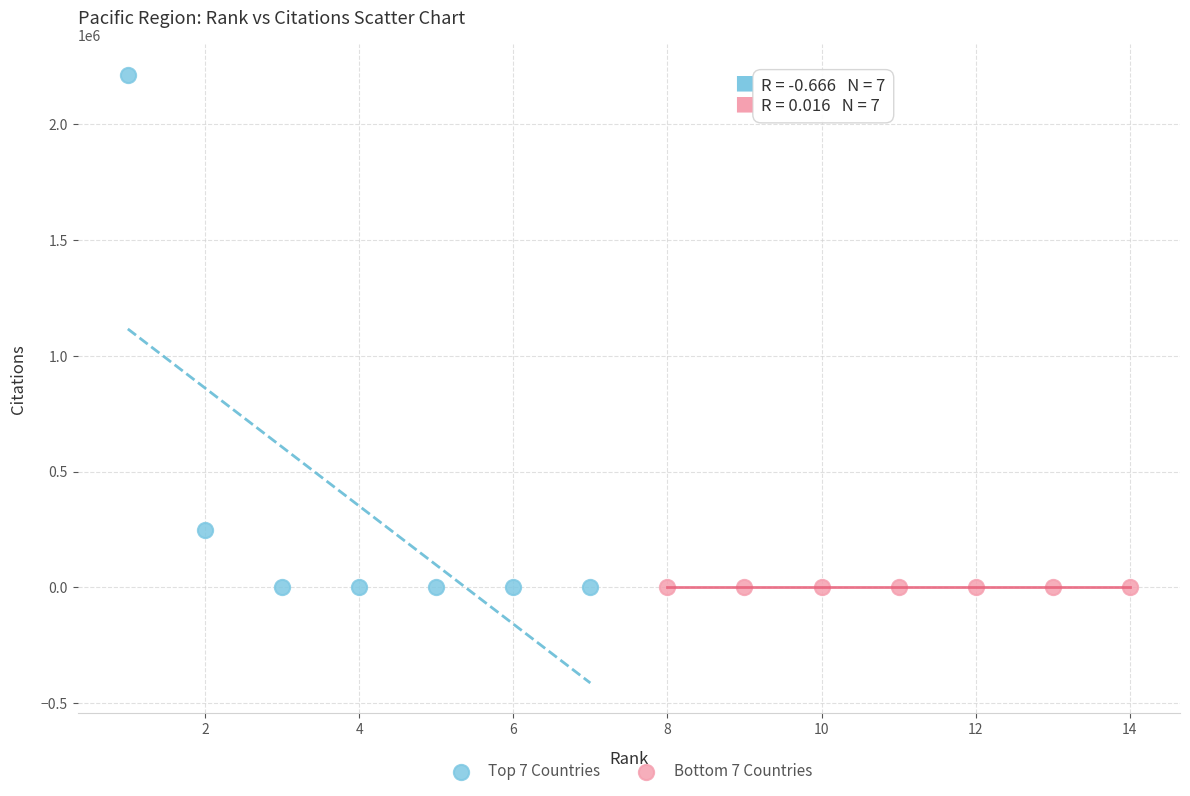

Which series contains the highest Y value?

Top 7 Countries